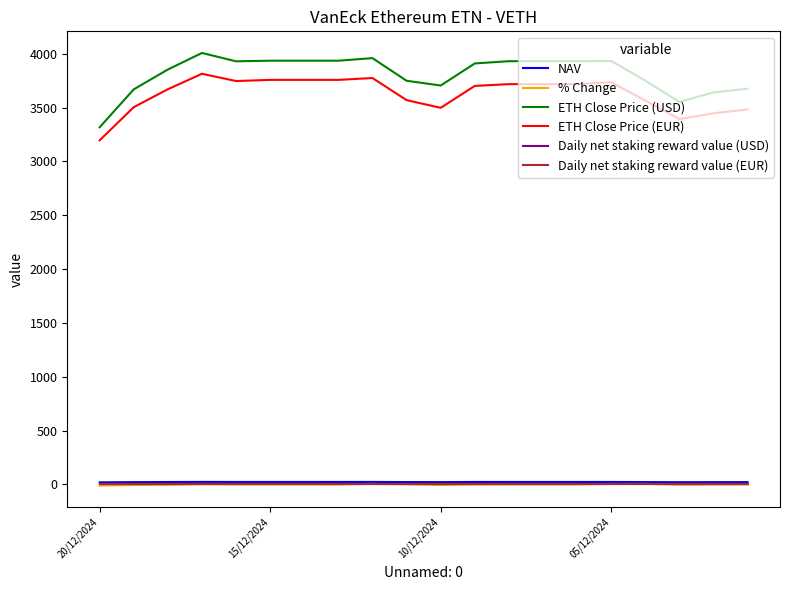

True or false: % Change and NAV cross at least once.

False